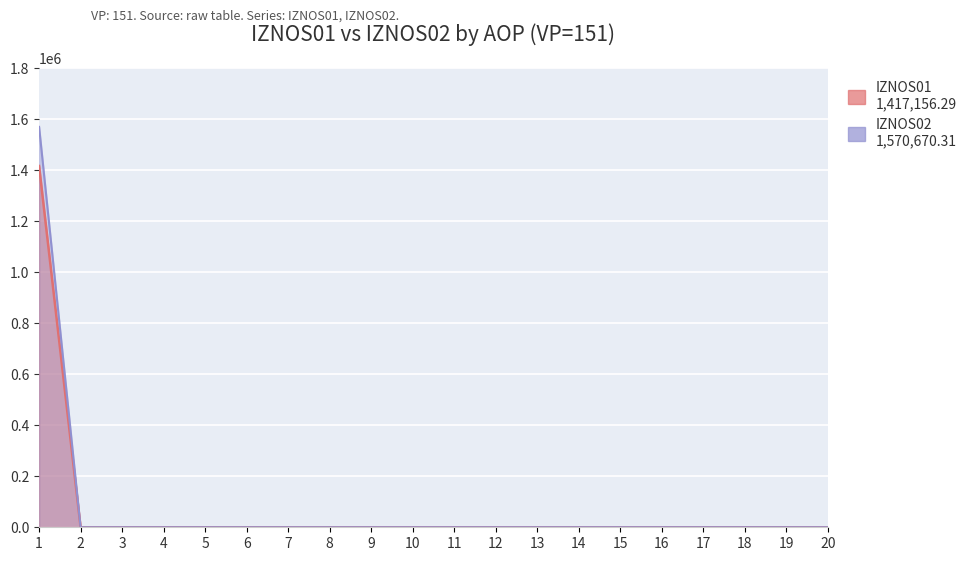

The value of IZNOS01 at 15 is 988719.0. True or false?

False